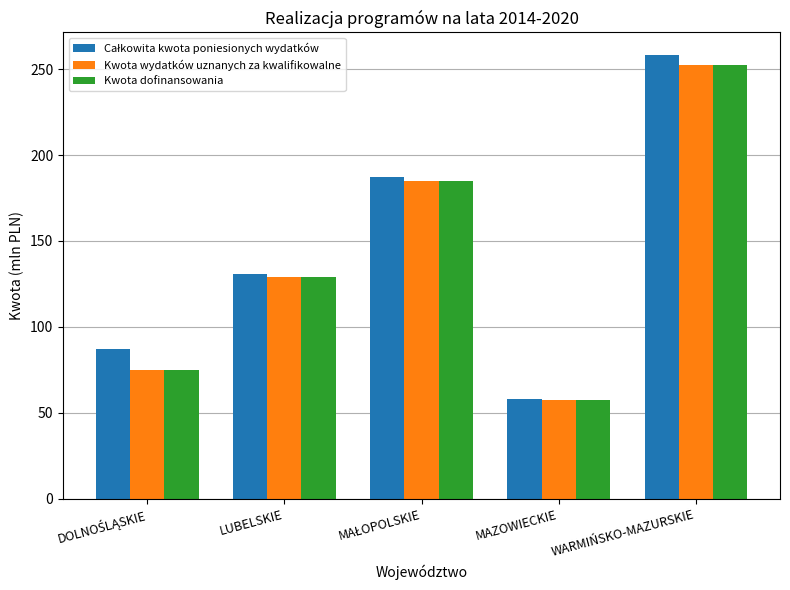

The Kwota dofinansowania series shows 133.8 at WARMIŃSKO-MAZURSKIE. True or false?

False